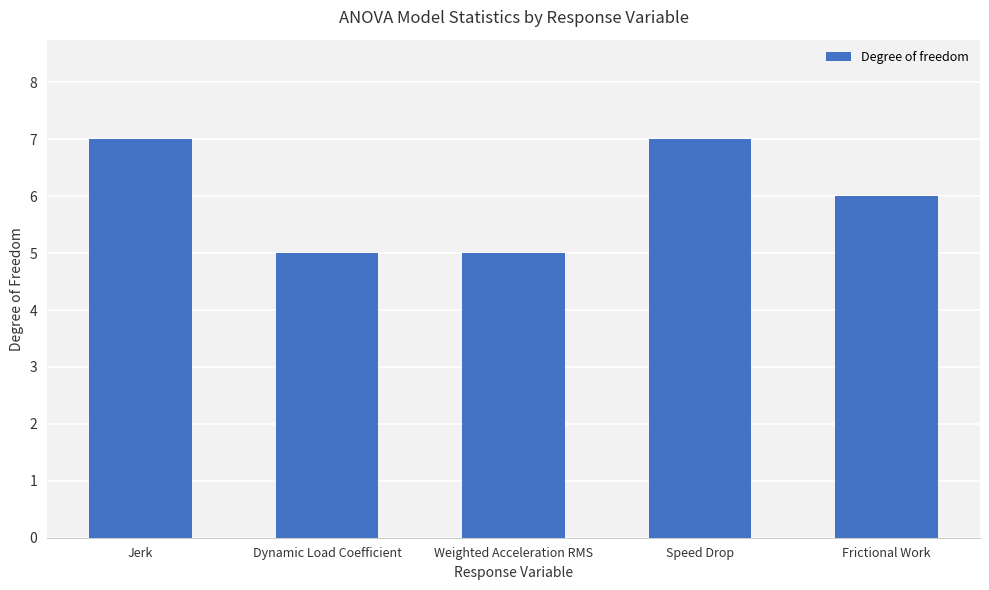

What is the label of the 4th bar from the left?

Speed Drop